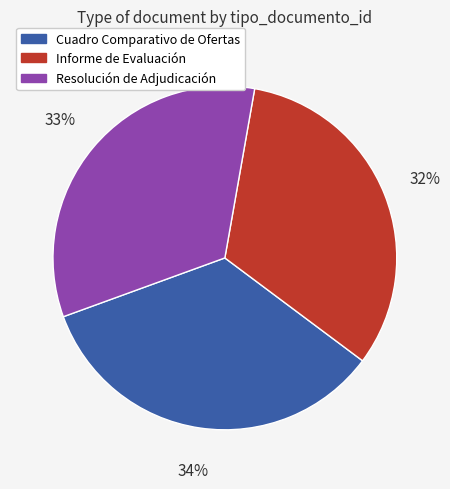

What is the largest slice in the pie chart?

Cuadro Comparativo de Ofertas